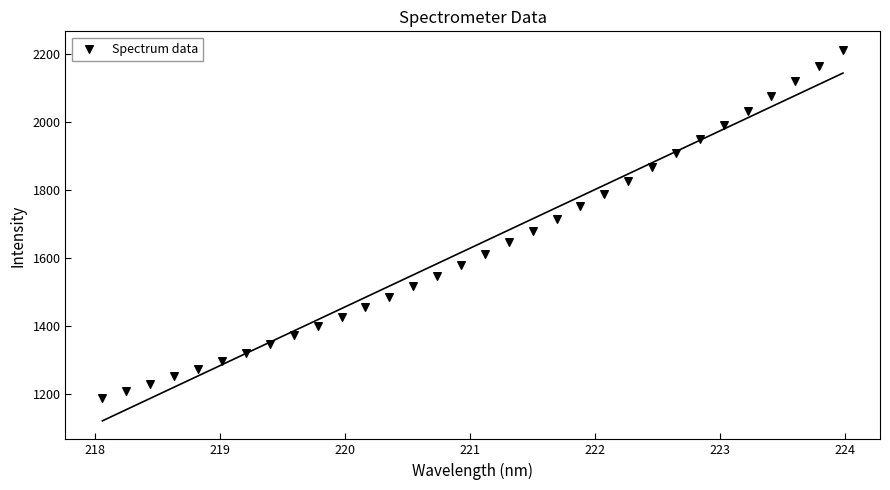

What is the range of Y values (max minus min)?

1022.9